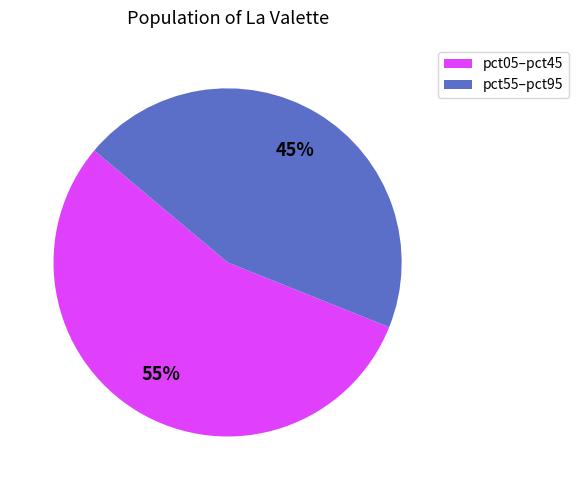

Is there a majority slice in this chart?

Yes